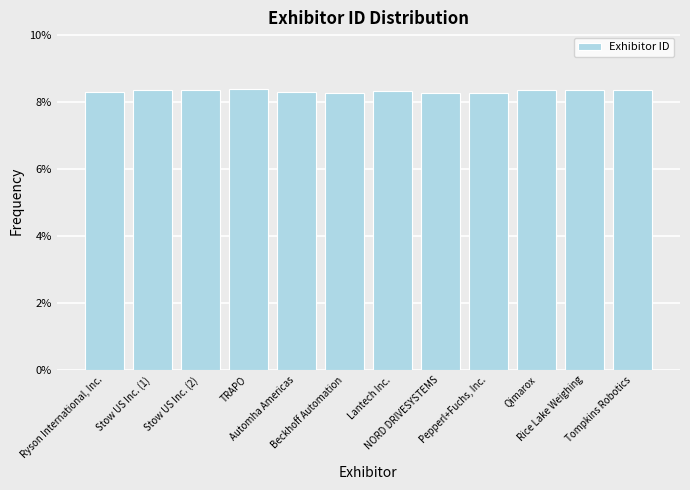

What position from the right is TRAPO?

9